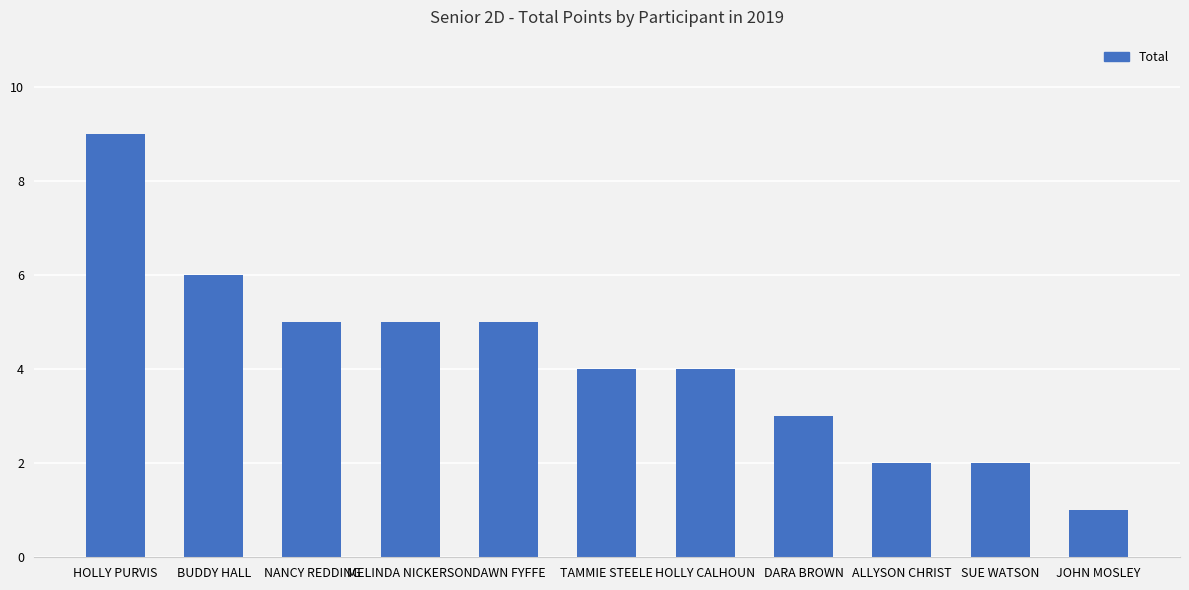

Reading left to right, extract all data points from this chart.

9	6	5	5	5	4	4	3	2	2	1